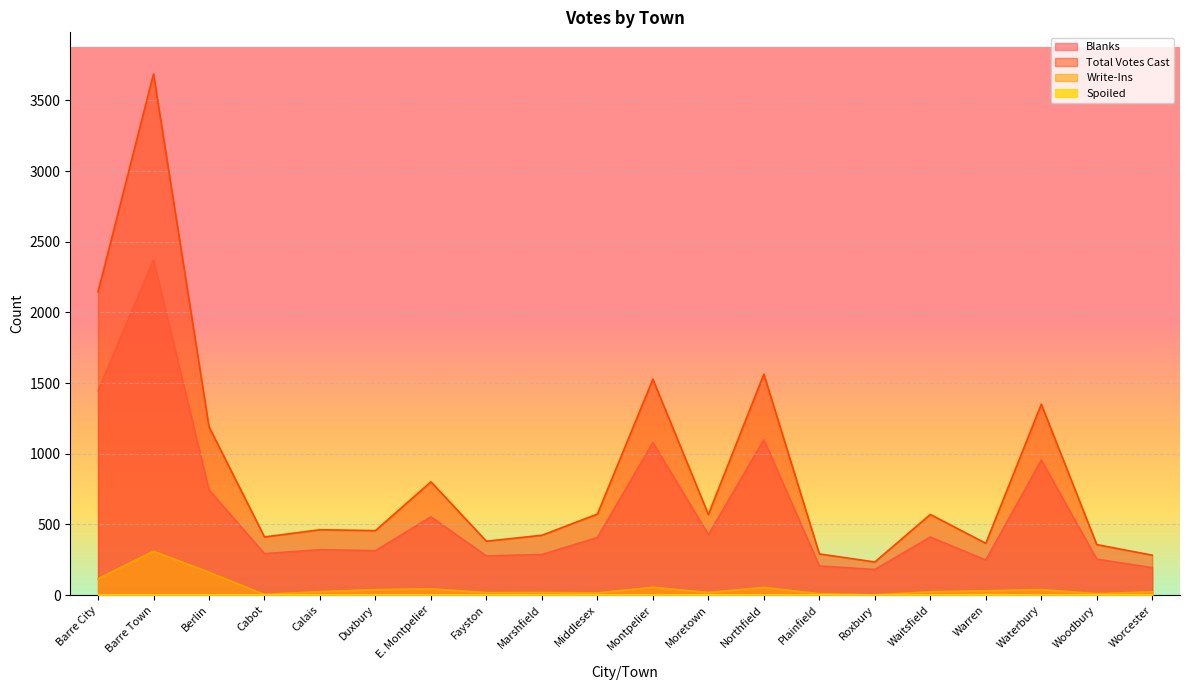

What is the average value of the Write-Ins series?

50